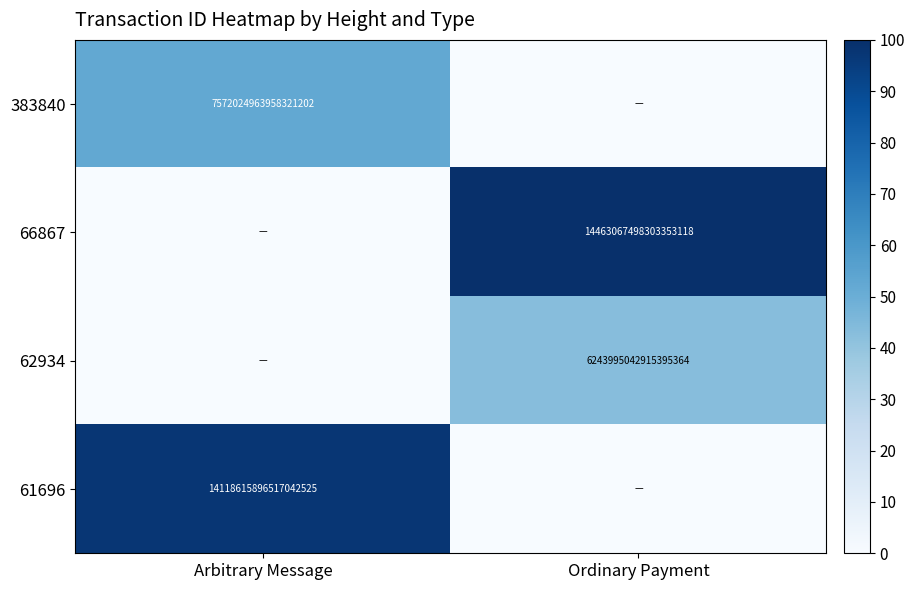

True or false: 66867 has a value of 14463067498303352832 at Ordinary Payment.

True